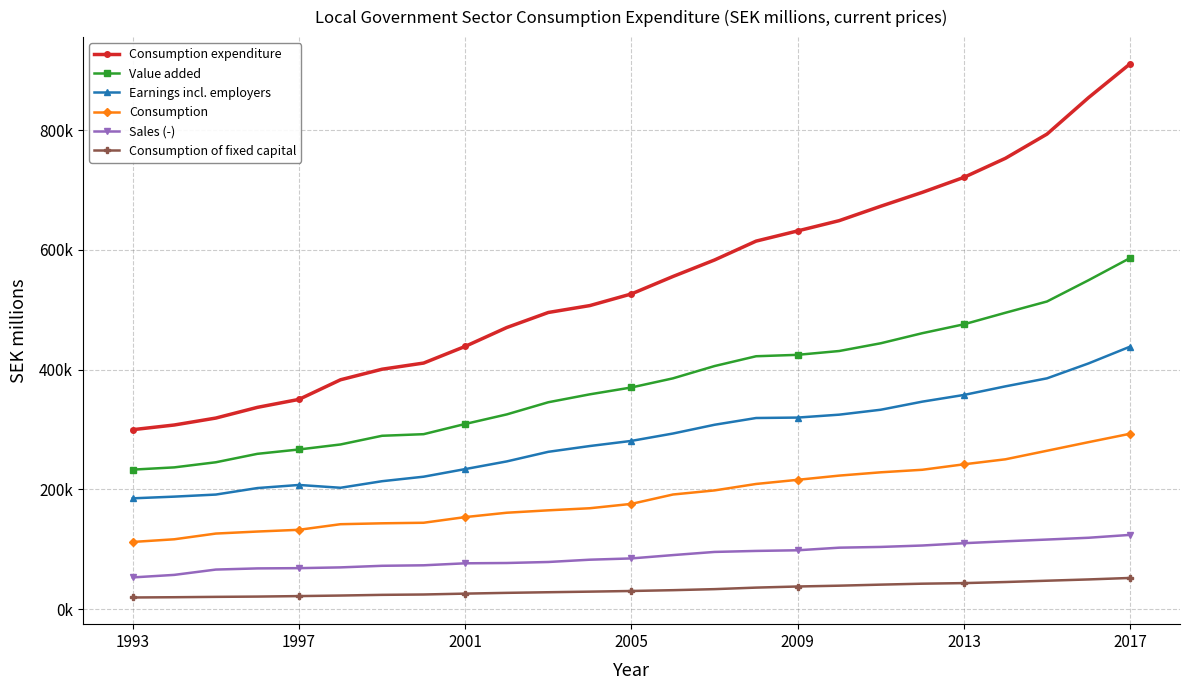

What is the lowest value of the Sales (-) series?

52938.0